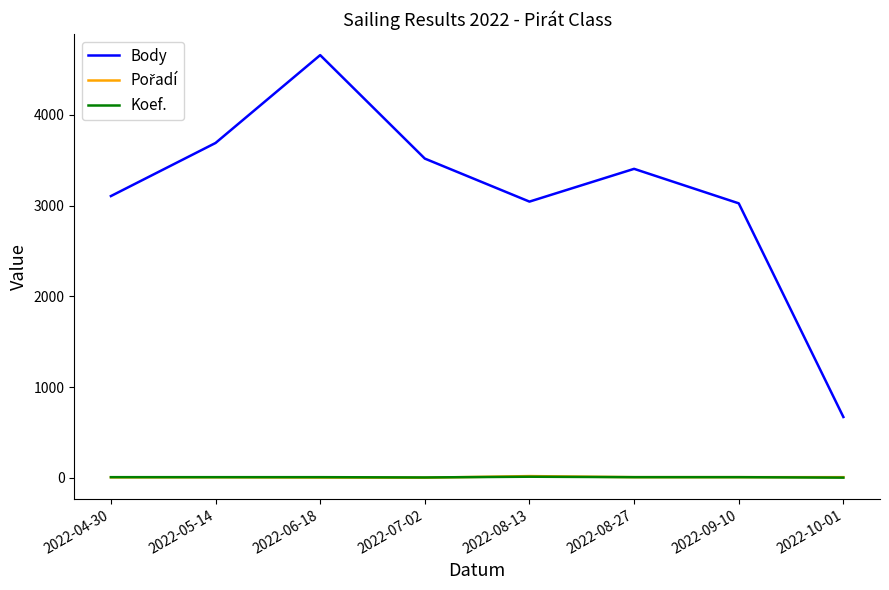

What is the sum of all Body values?

25108